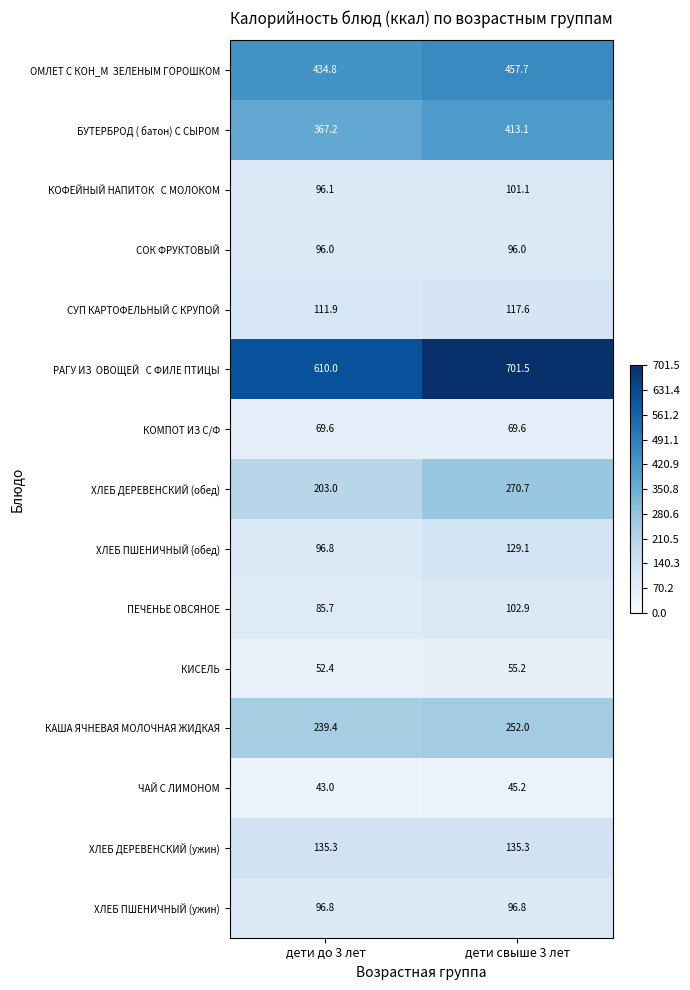

What is the spread (max minus min) of values at дети свыше 3 лет?

656.3